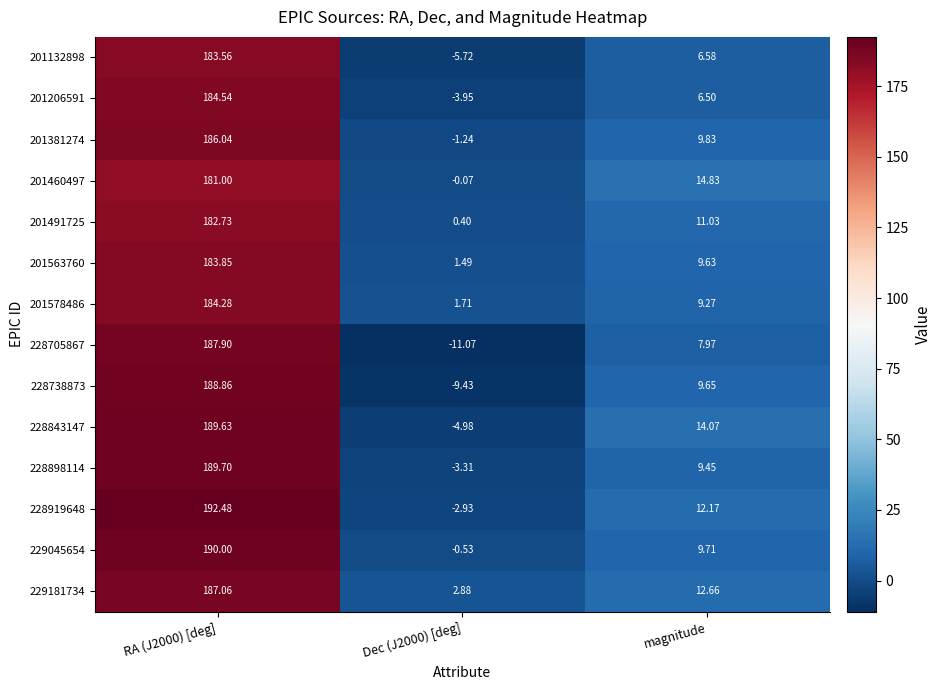

Is the value of 201381274 at Dec (J2000) [deg] greater than the value of 228843147 at RA (J2000) [deg]?

No